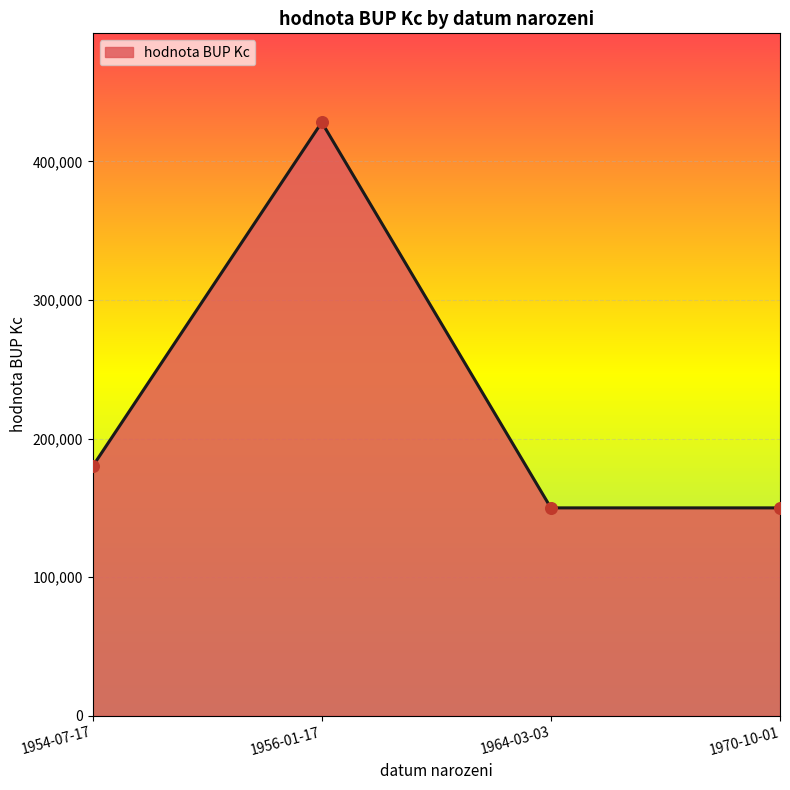

Between 1964-03-03 and 1956-01-17, which is larger?

1956-01-17